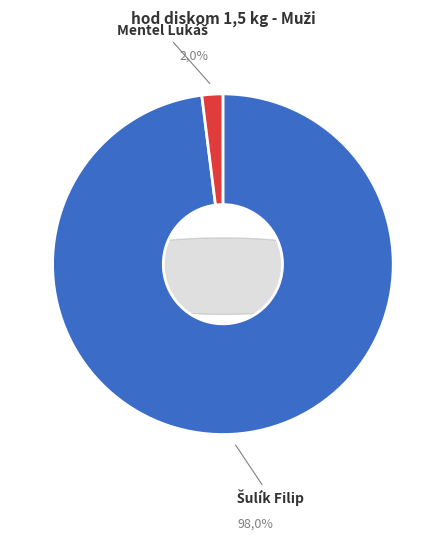

Is the sum of Mentel Lukáš and Šulík Filip greater than half?

Yes